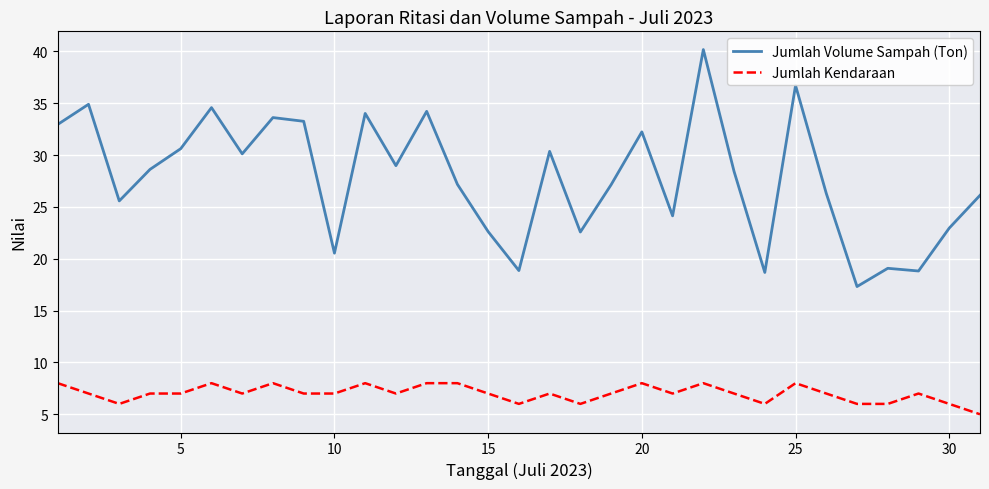

List the series in order of their peak value, lowest first.

Jumlah Kendaraan, Jumlah Volume Sampah (Ton)